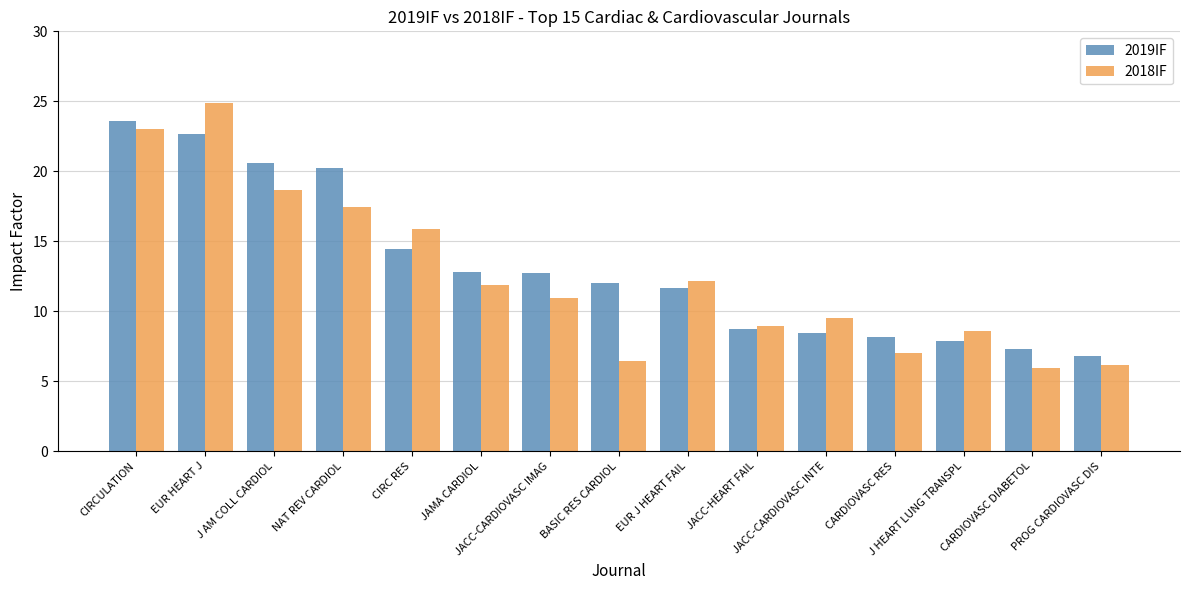

Rank the series by their average value, from lowest to highest.

2018IF, 2019IF